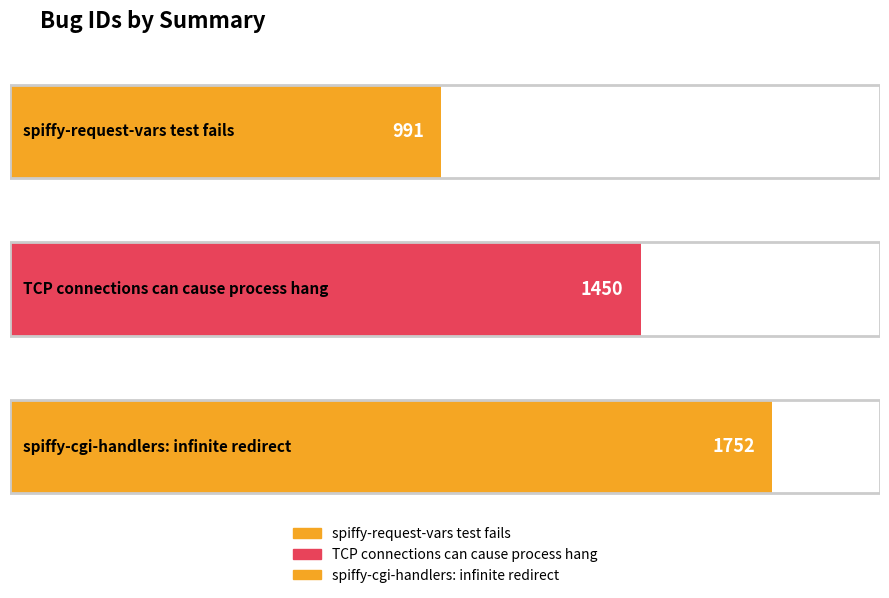

The value at TCP connections can cause process hang is 888. True or false?

False